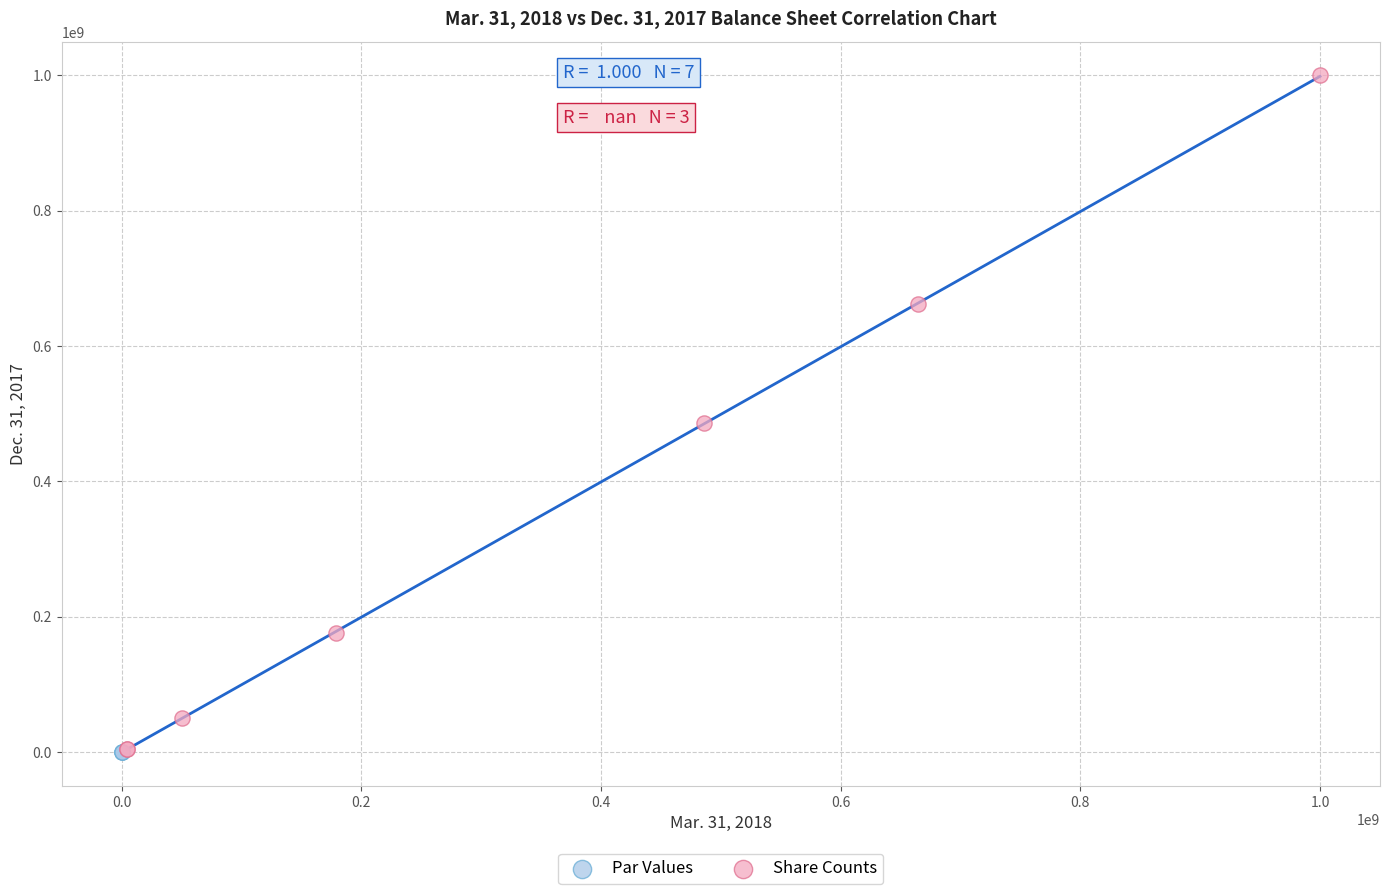

Which series contains the highest Y value?

Share Counts